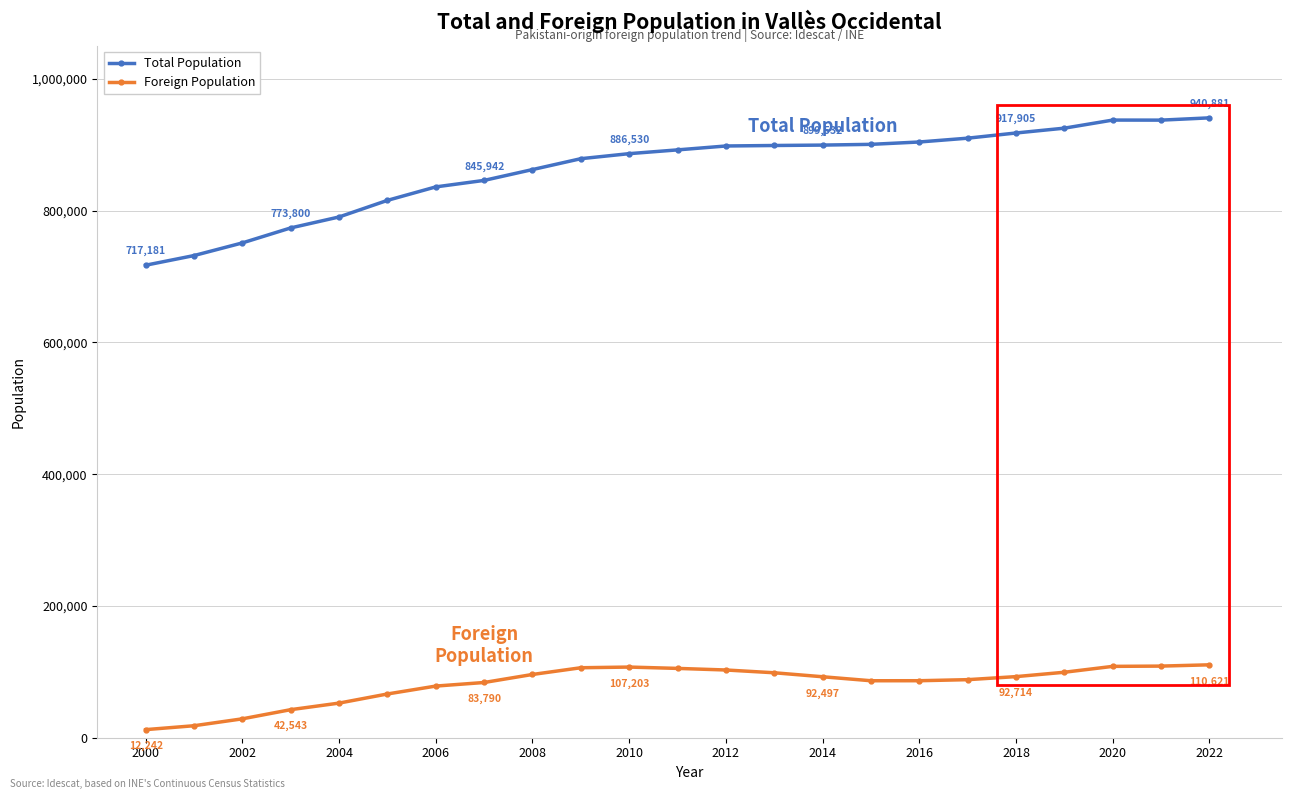

What are all the series names shown in the legend?

Total Population, Foreign Population